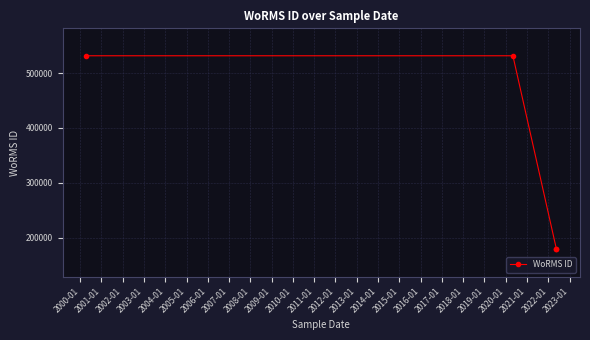

How many lines are shown in the chart?

1